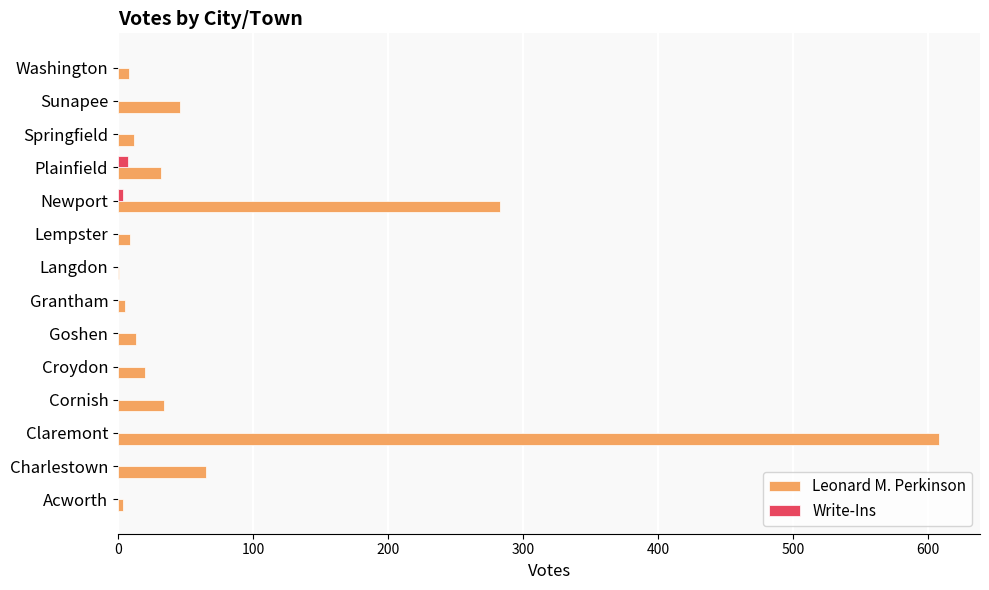

Which series has the largest total across all categories?

Leonard M. Perkinson